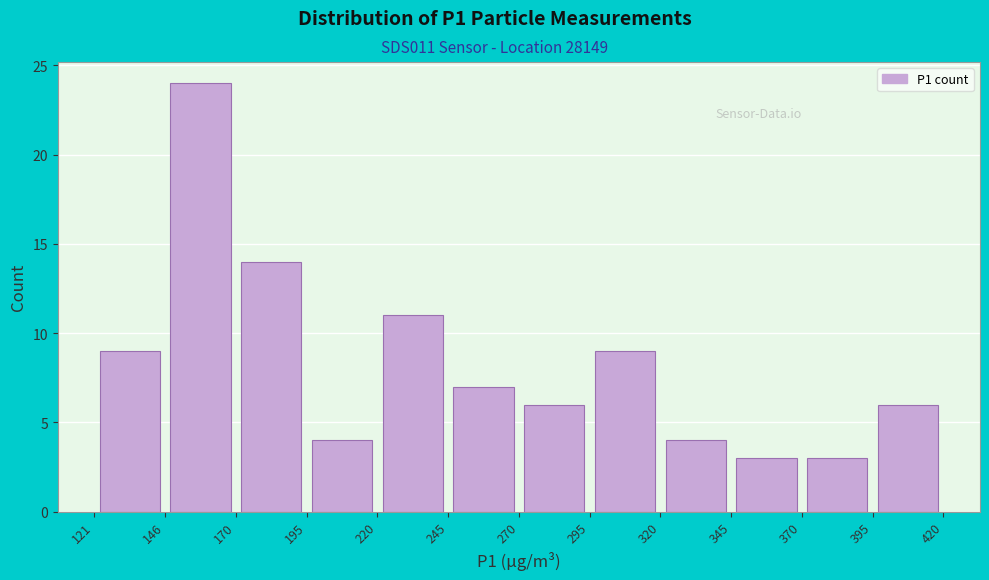

Reading left to right, transcribe this chart: for each bar, give the range it covers on the x-axis and its height. The values are not printed on the chart, so give them approximately, as read against the axis.

121 to 146: 9
146 to 170: 24
170 to 195: 14
195 to 220: 4
220 to 245: 11
245 to 270: 7
270 to 295: 6
295 to 320: 9
320 to 345: 4
345 to 370: 3
370 to 395: 3
395 to 420: 6